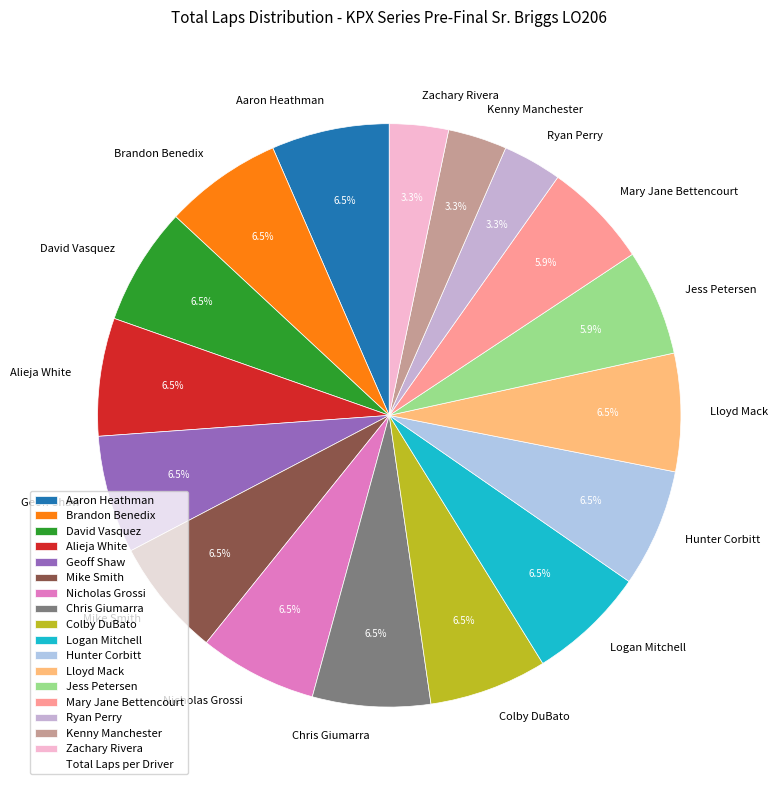

Is there any slice that represents more than half of the pie?

No